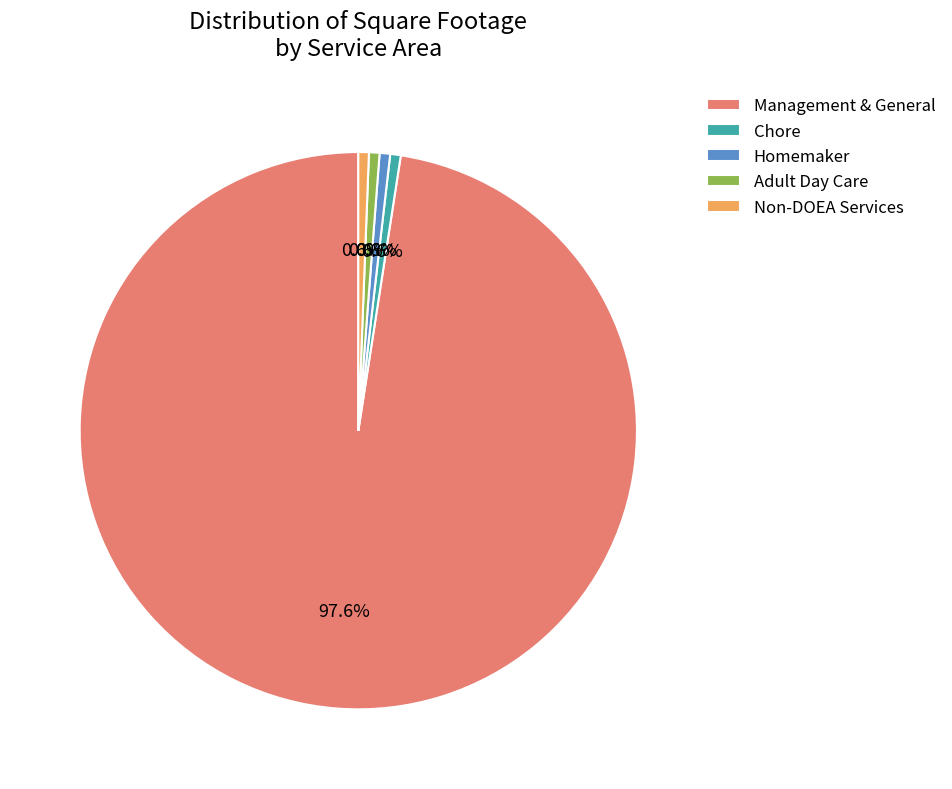

Combined, do Adult Day Care and Chore account for over 50%?

No